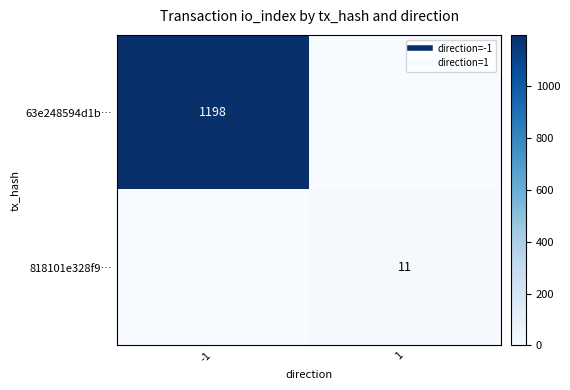

What is the sum of all 63e248594d1b… values?

1198